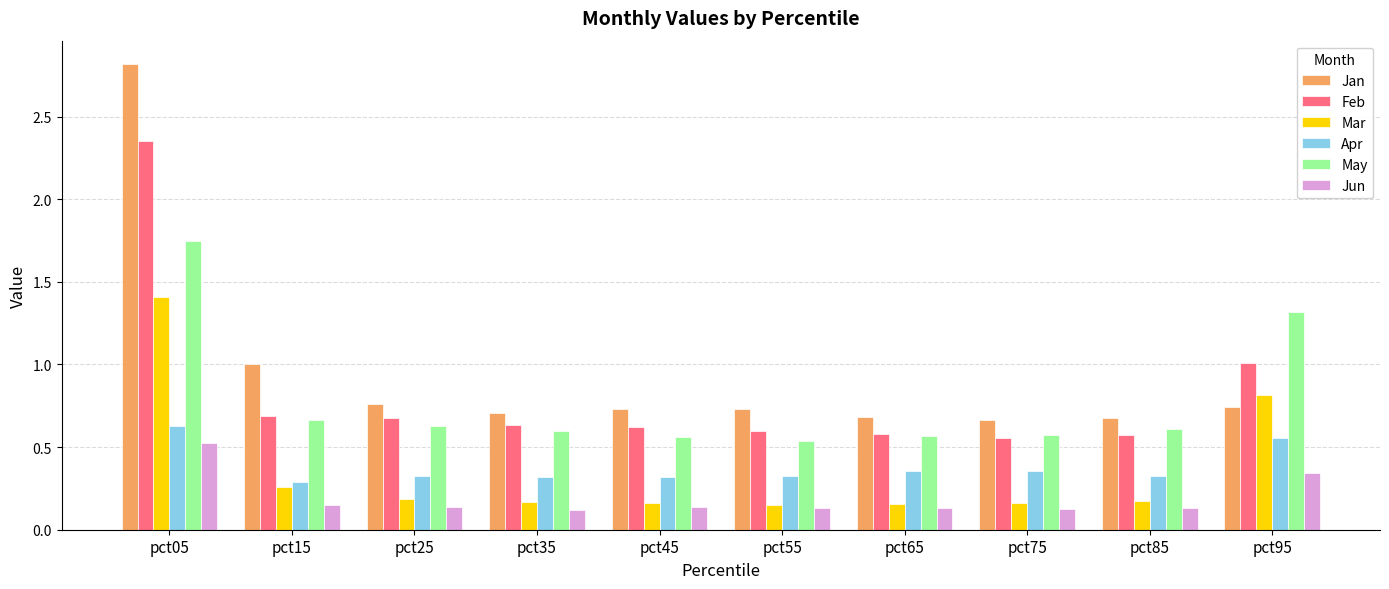

Is it true that Jun equals 0.1 at pct35?

True